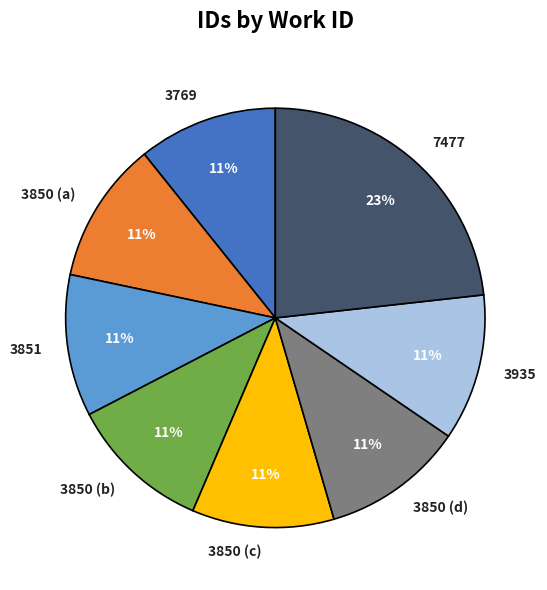

How many slices are in this pie chart?

8